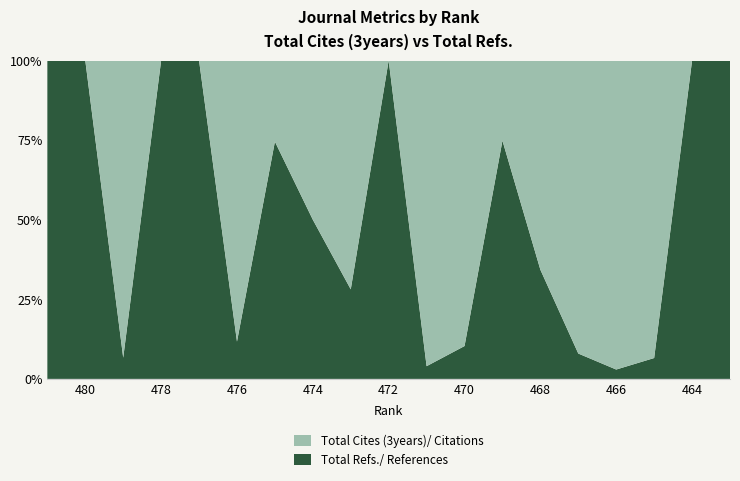

Reading left to right, transcribe all the data shown in this chart.

Total Cites (3years): 0	0	407	0	0	211	27	478	115	0	577	652	154	23	682	1453	14370	0	0
Total Refs.: 1305	157	29	277	19	28	79	478	45	56	24	75	458	12	59	44	1008	46	110